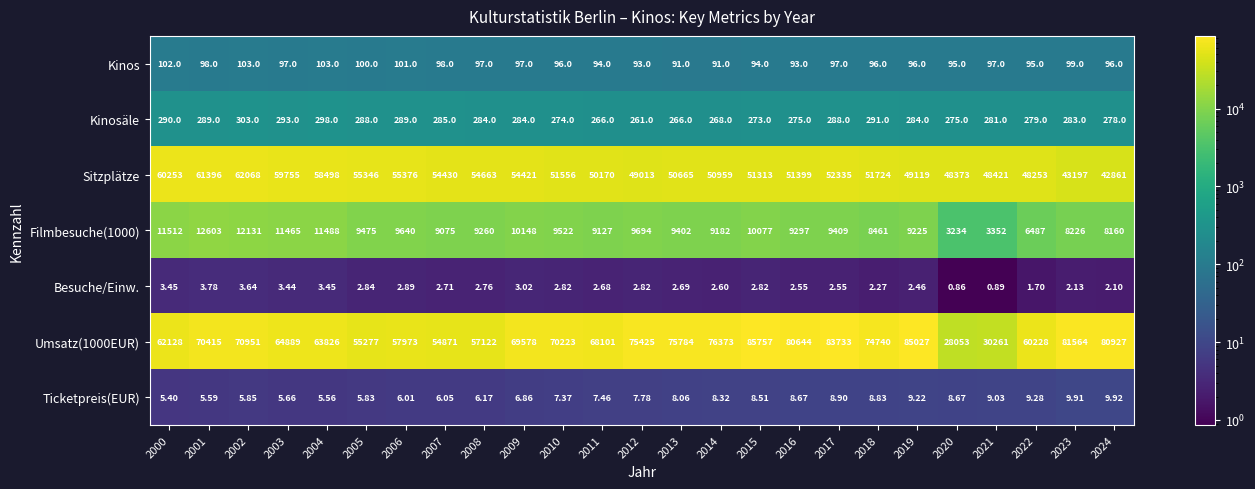

Between 2001 and 2002, which series saw the biggest shift?

Sitzplätze